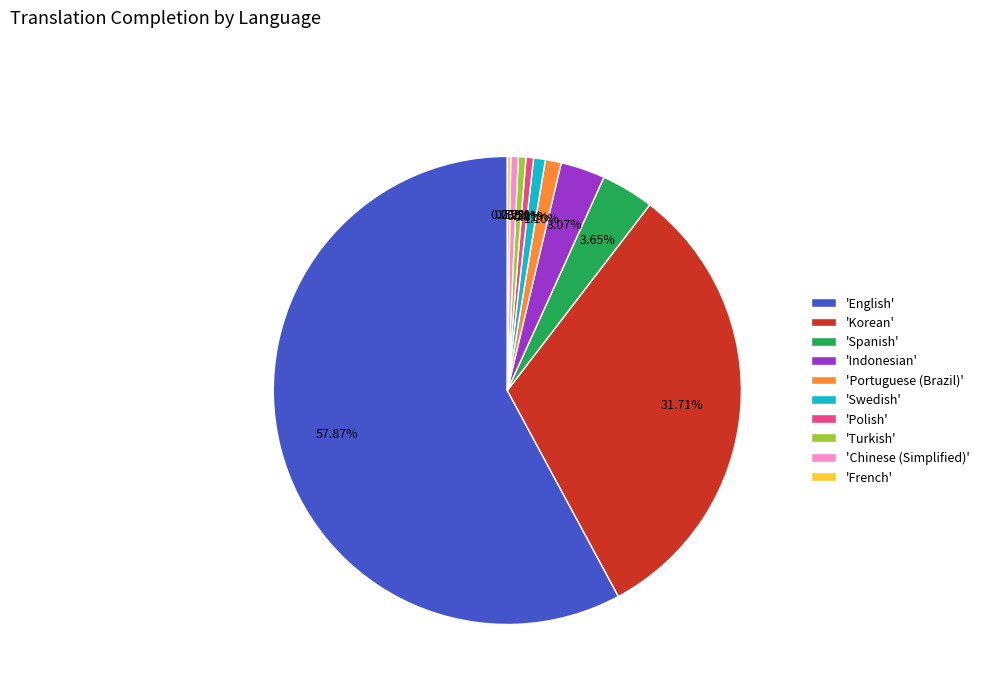

Does 'Spanish' represent more than half of the total?

No